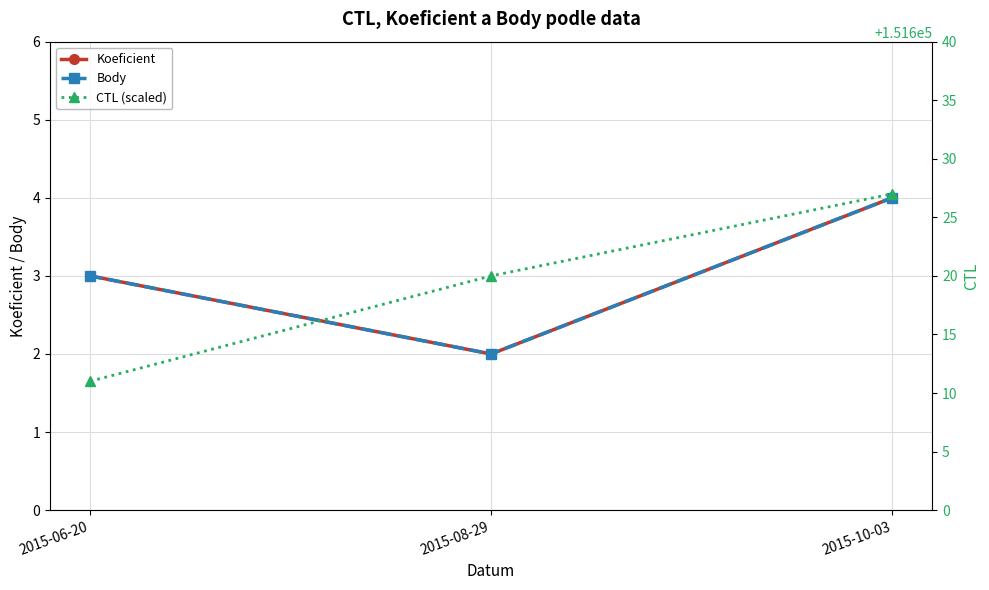

What is the total value across all series at 2015-08-29?

151624